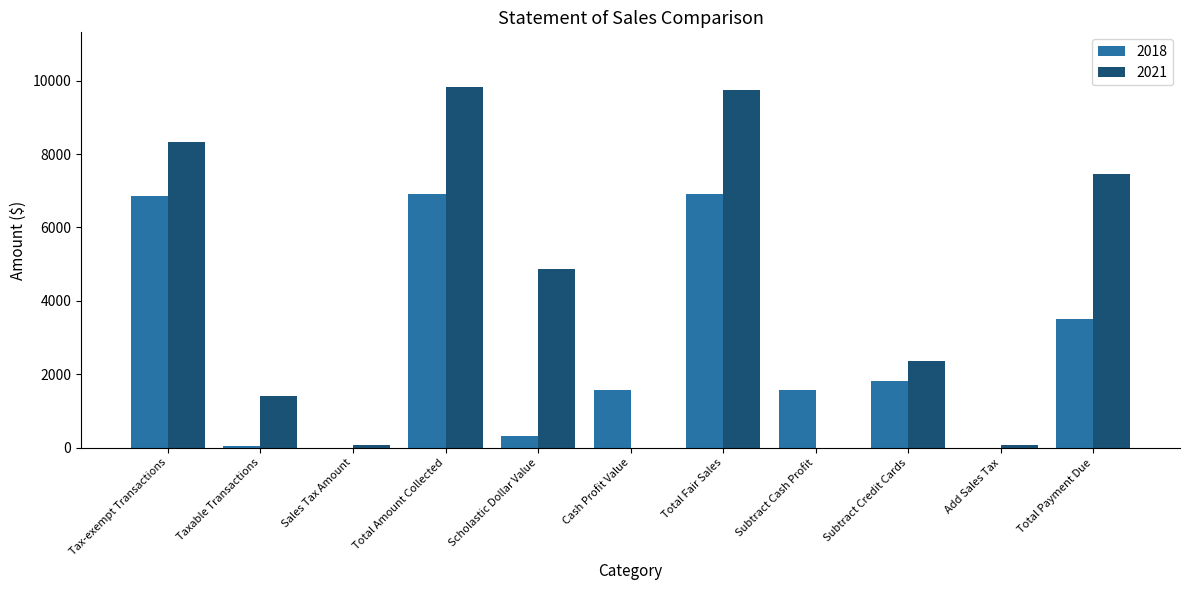

Between Total Fair Sales and Subtract Credit Cards, which series saw the biggest shift?

2021